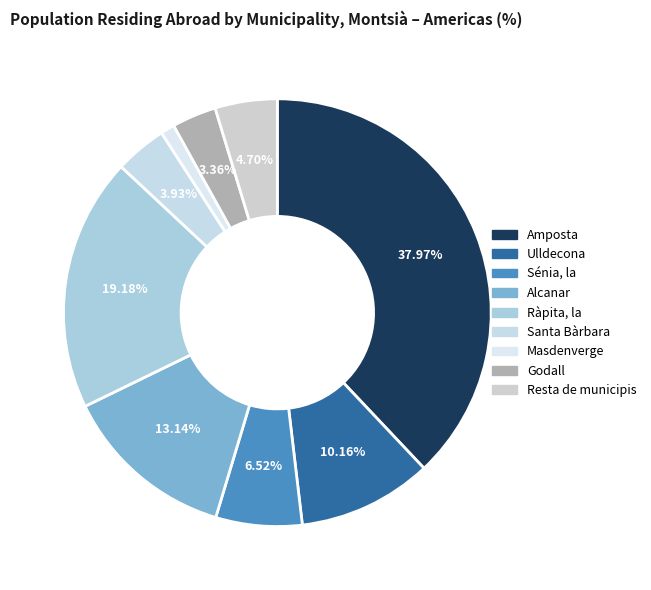

Does any single category account for the majority?

No